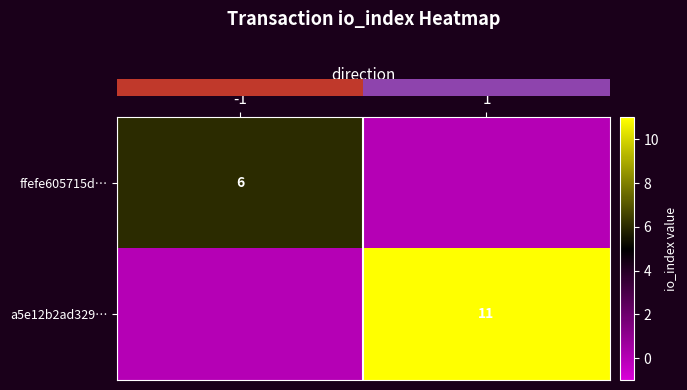

What is the difference between the row_1 values at 1 and -1?

11